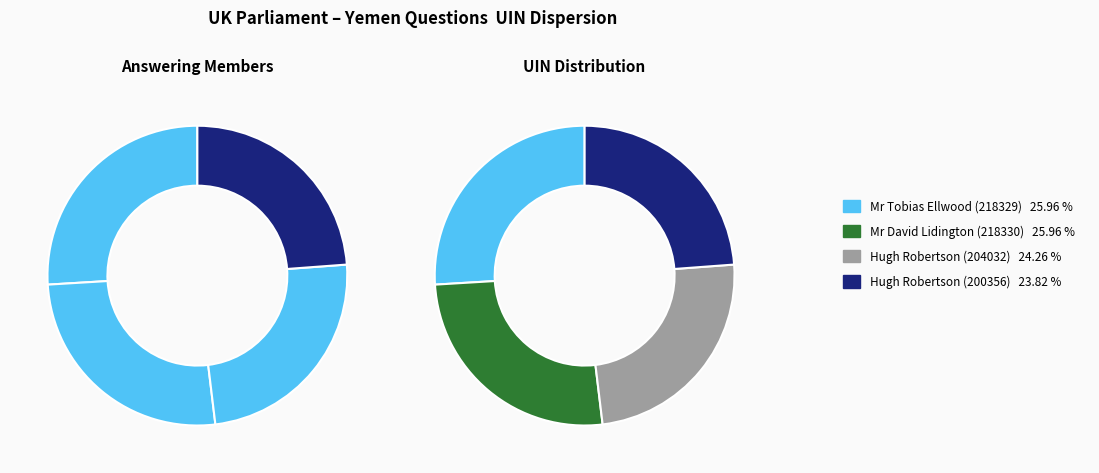

Is it true that Mr Tobias Ellwood is 26% of the pie?

True